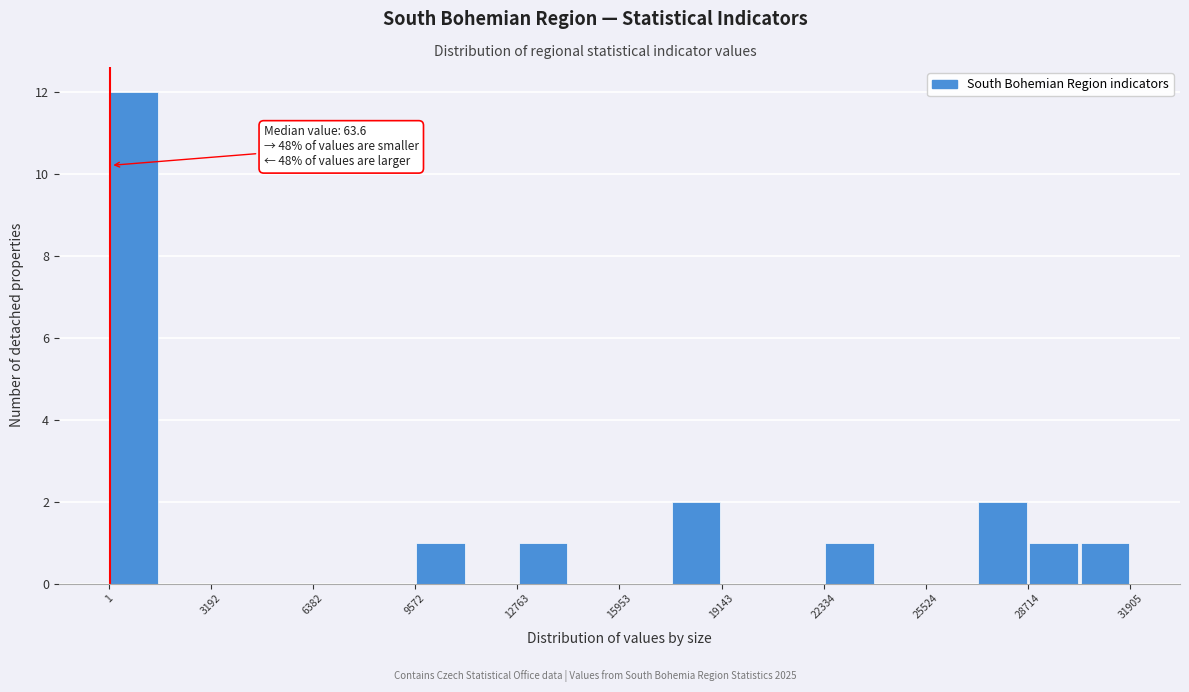

Read against the x-axis, roughly where is the centre of the tallest bar?

1000